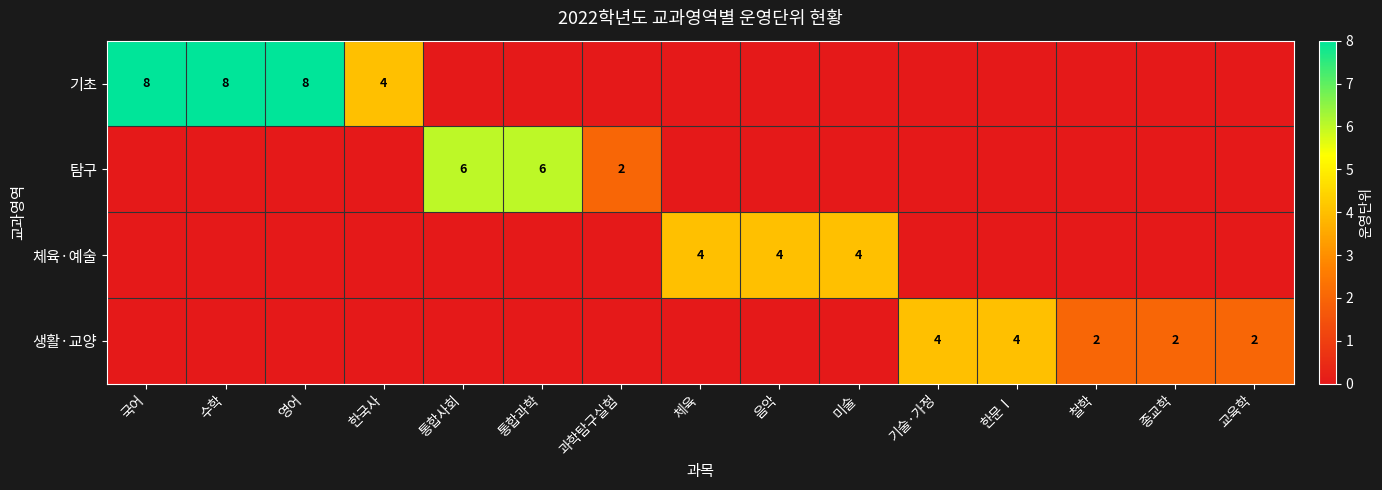

True or false: 체육·예술 has a value of 6 at 음악.

False